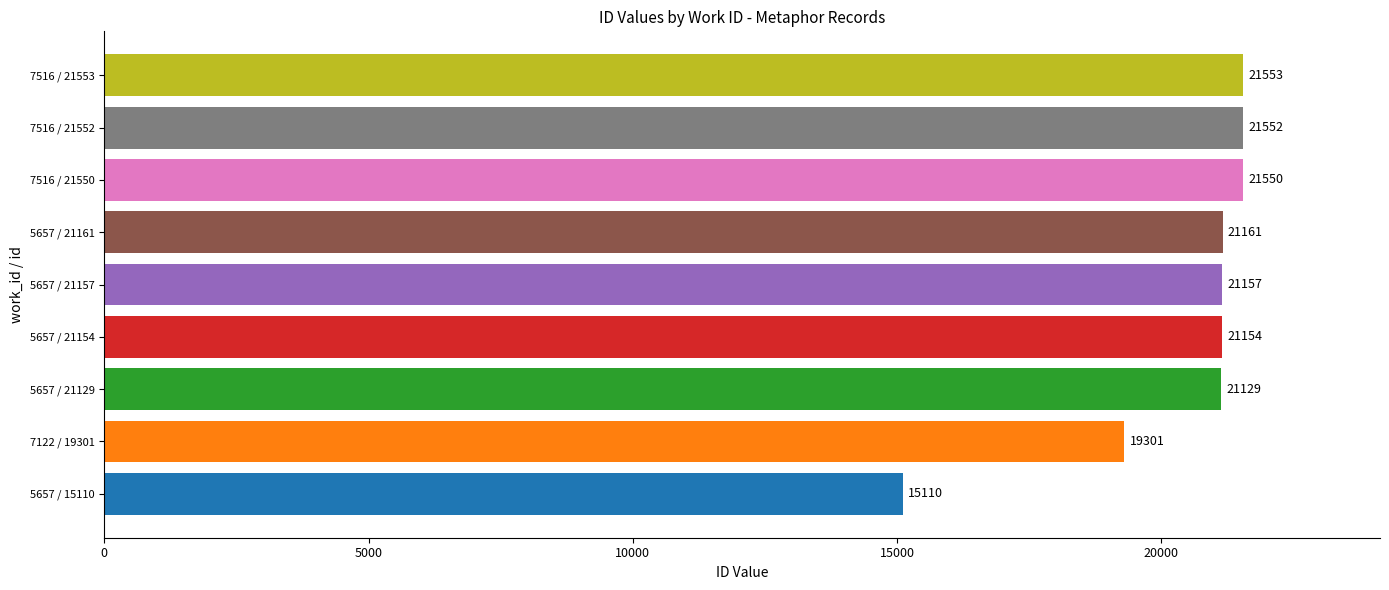

At which label is the value closest to 18331?

7122 / 19301